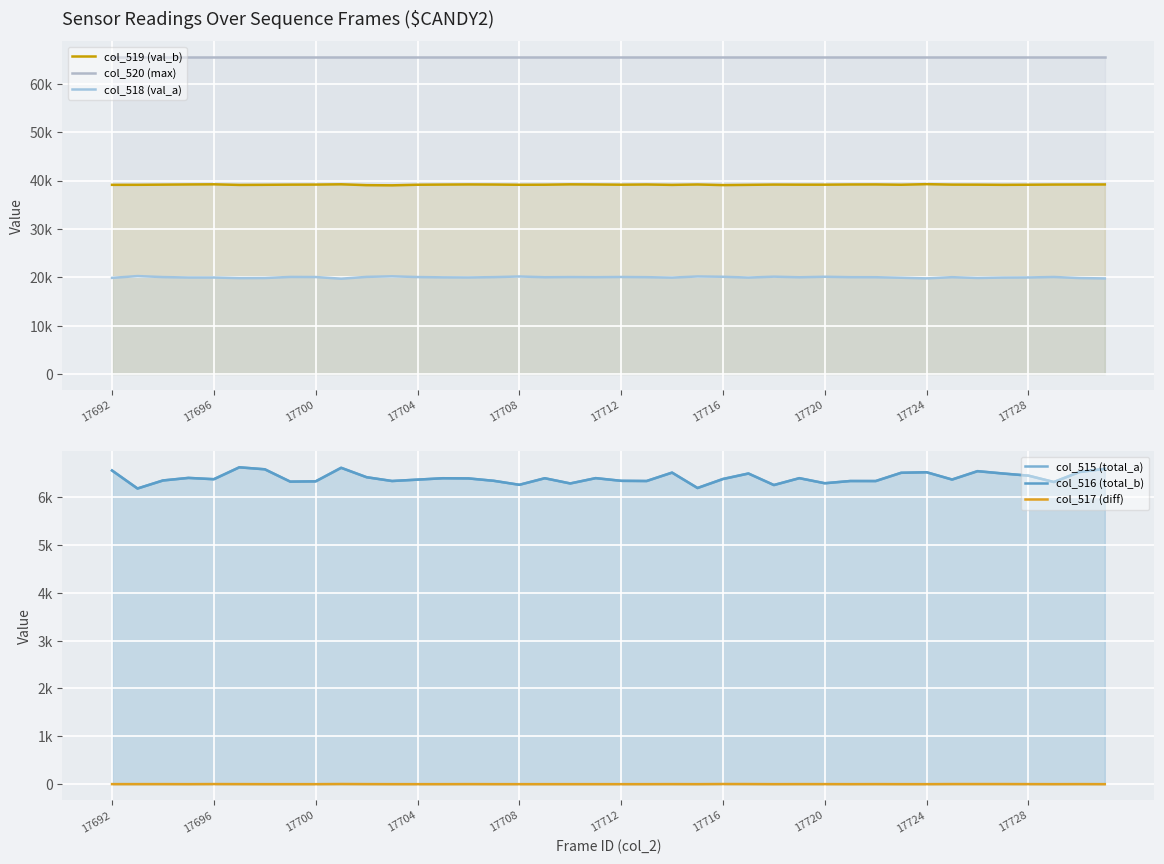

At which category is the sum across all series the highest?

17712